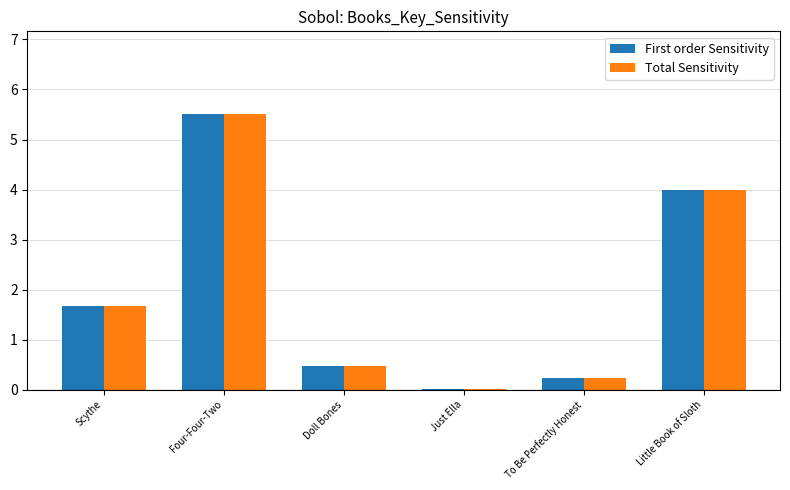

How many data points in First order Sensitivity are above 1?

3